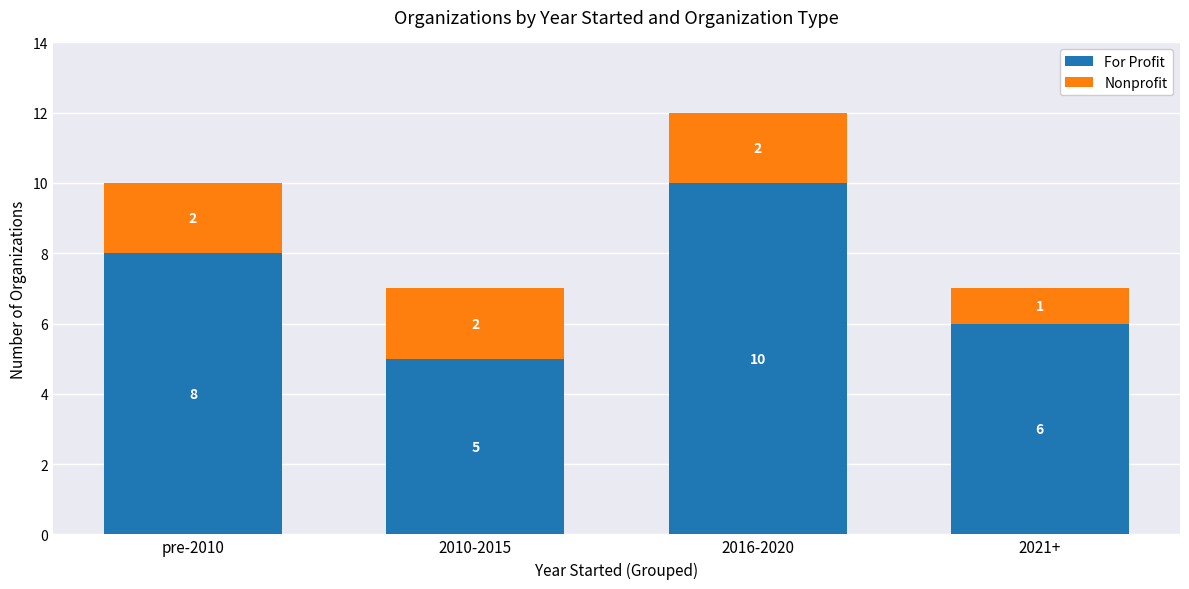

List the labels in order of For Profit value, largest first.

2016-2020, pre-2010, 2021+, 2010-2015